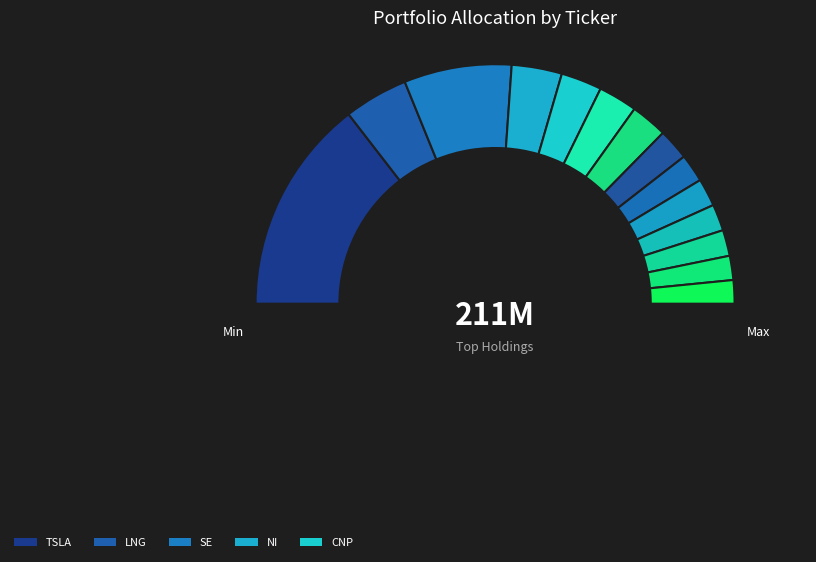

The UBER slice represents 4% of the pie. True or false?

True